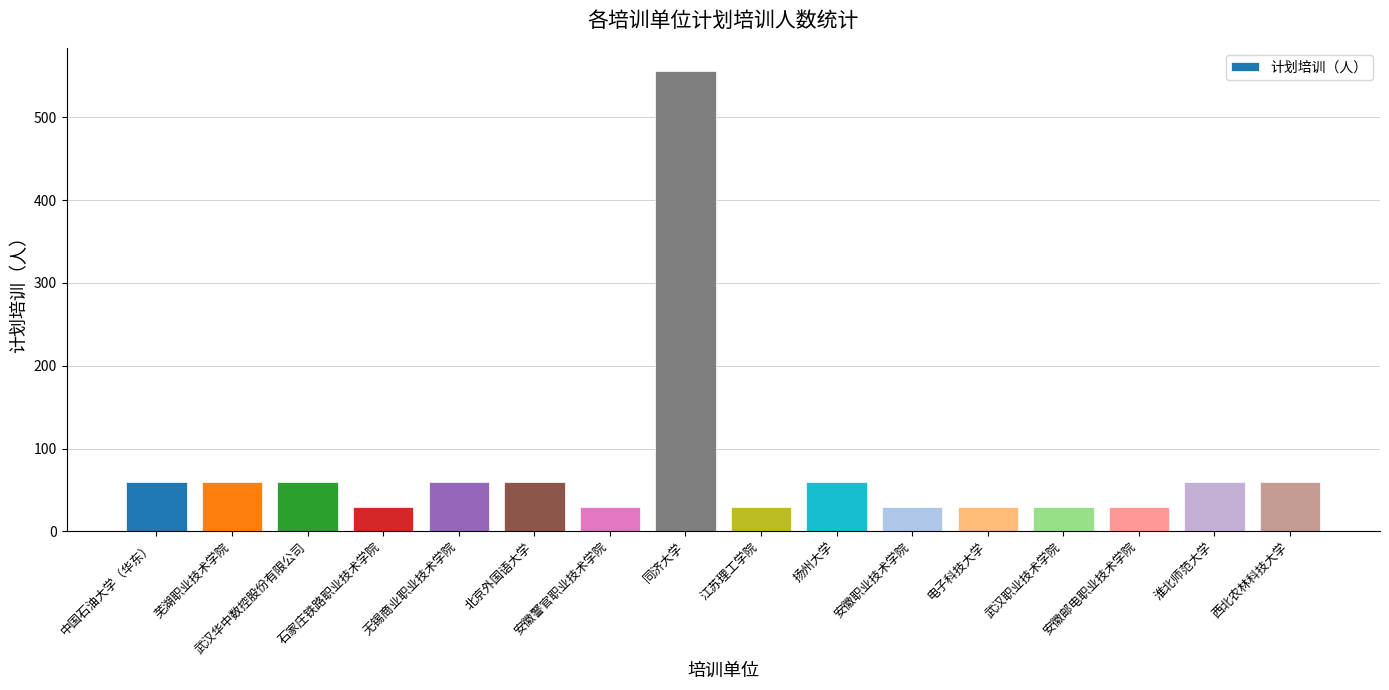

Which category has the highest value across all series?

同济大学